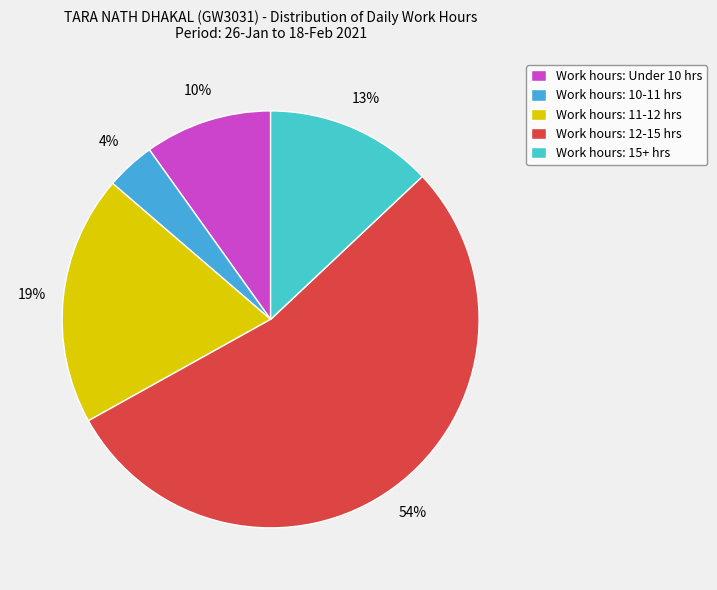

To the nearest percent, what is the average slice percentage?

20%